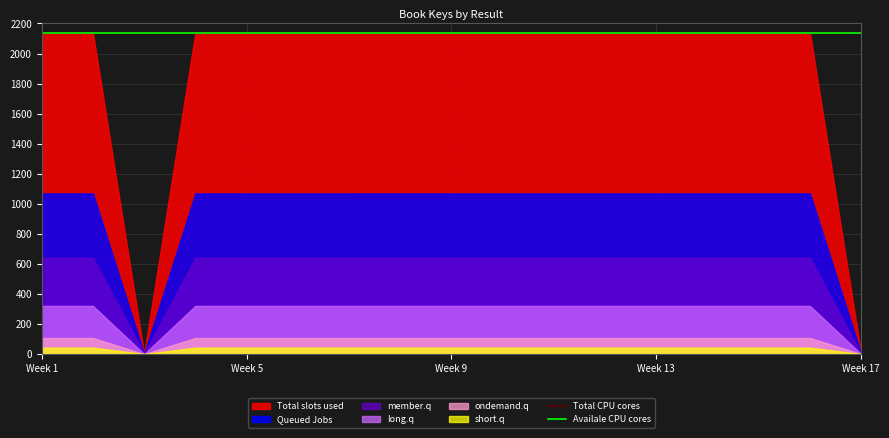

What is the maximum value for Availale CPU cores?

2137.0